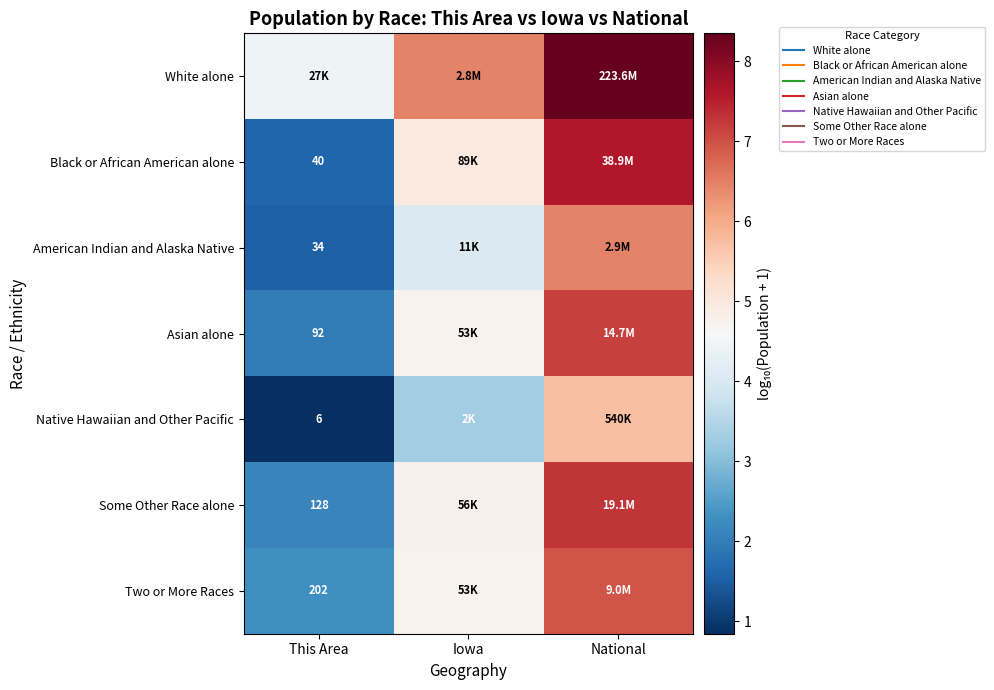

Which series has the largest total across all categories?

White alone